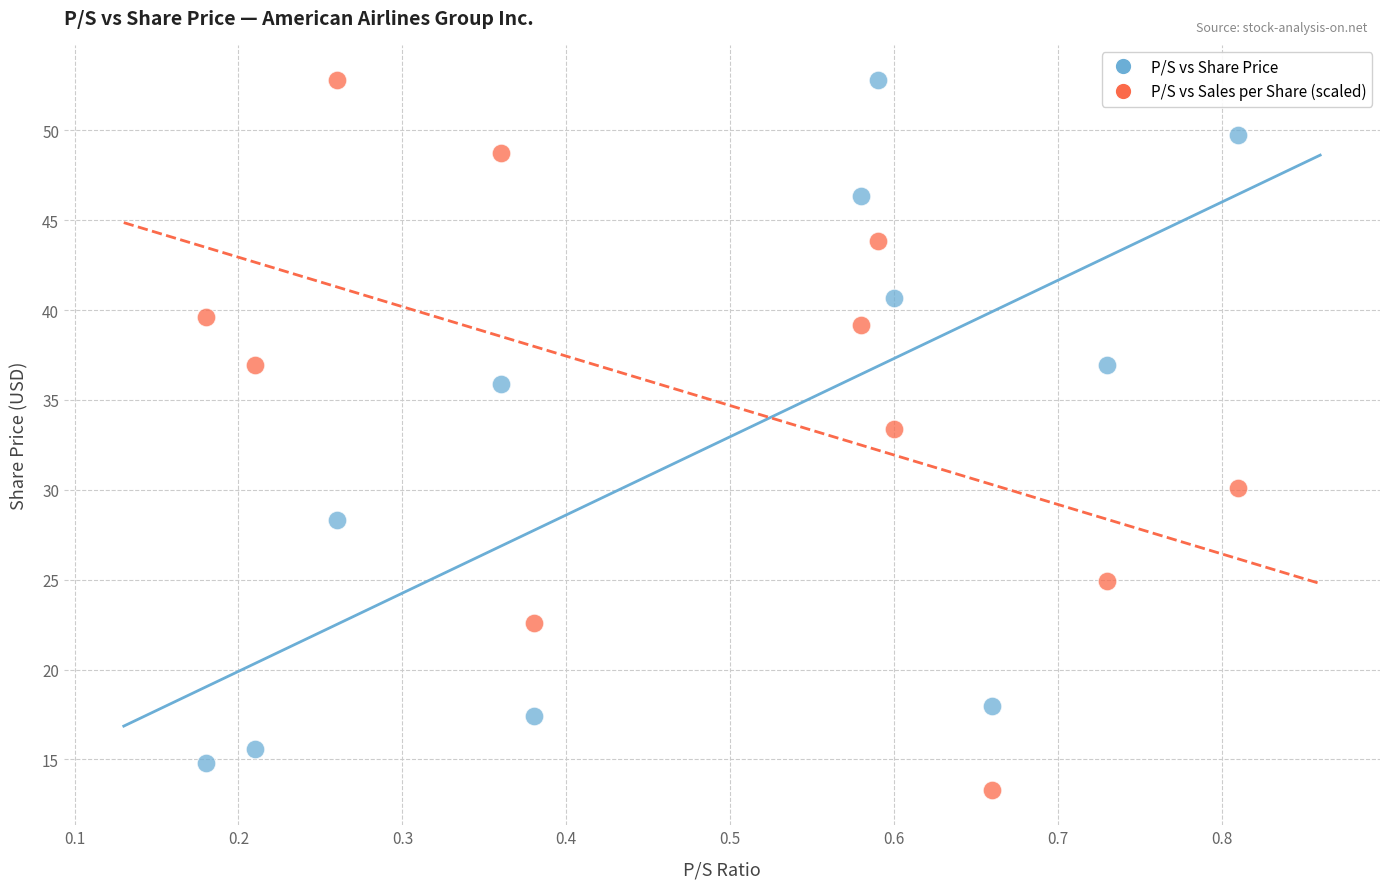

What is the X range (max minus min) for the scatter plot?

0.6